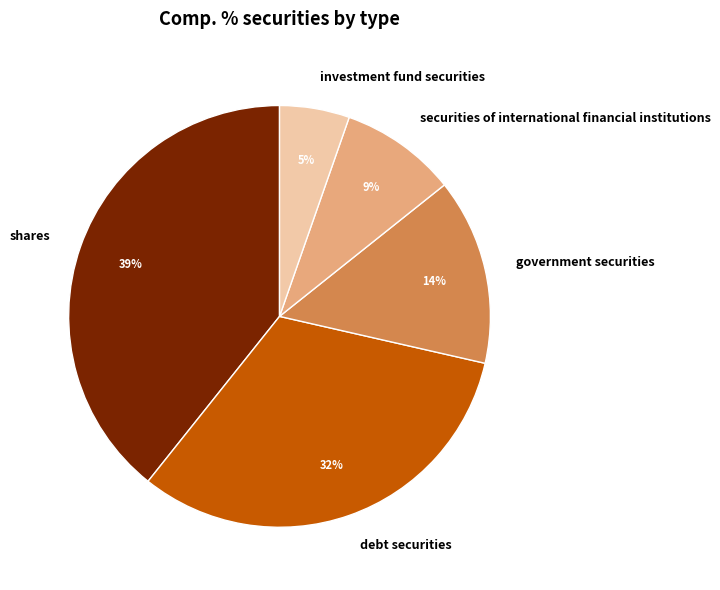

Count the number of slices in the pie.

5